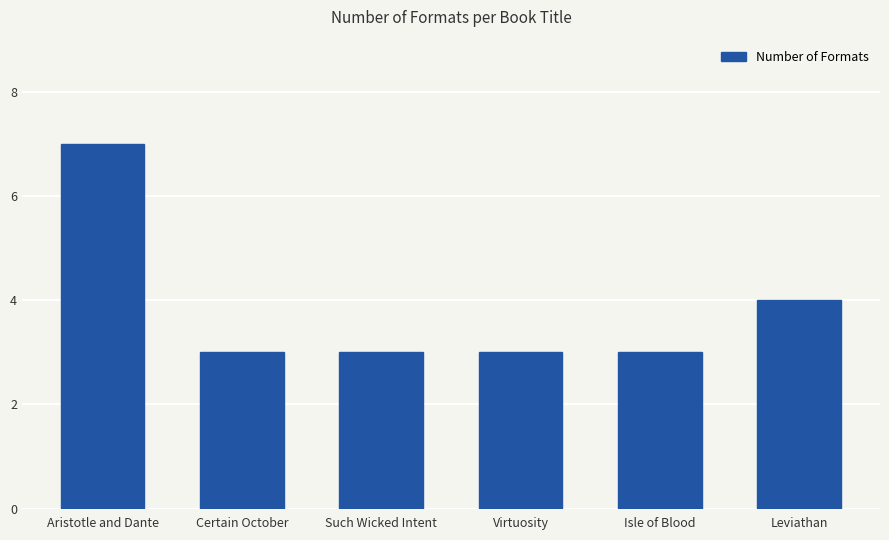

What is the difference between the maximum and minimum values?

4